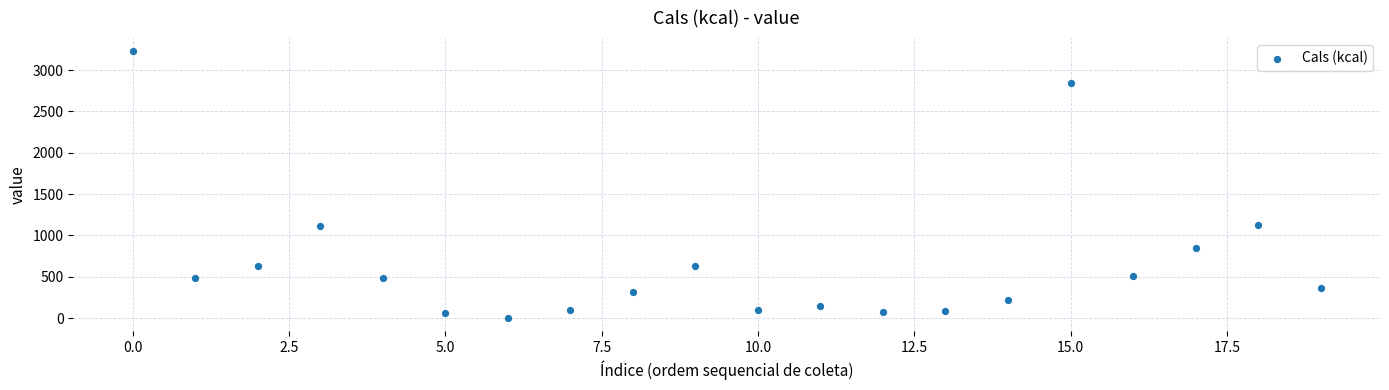

What is the range of Y values (max minus min)?

3218